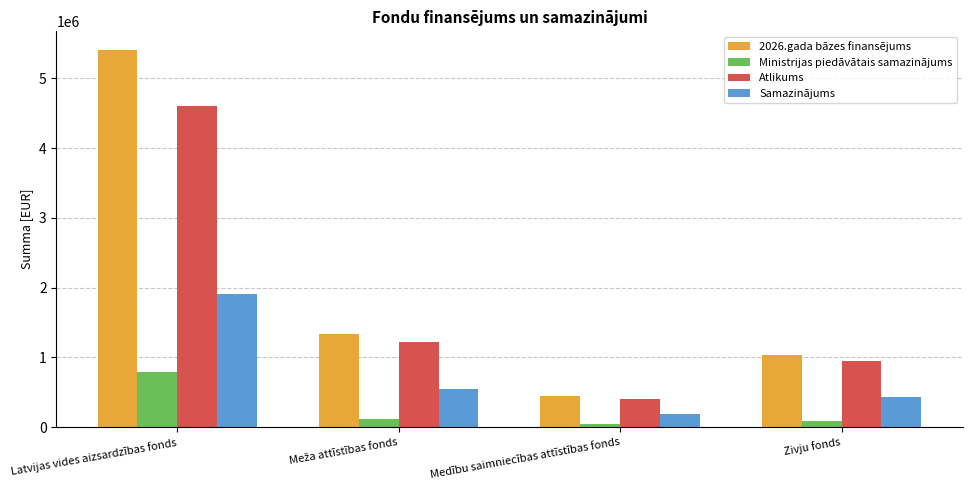

Reading right to left, what are all the values shown in this chart?

2026.gada bāzes finansējums: 1033157.0	438415.0	1328214.0	5402404.0
Ministrijas piedāvātais samazinājums: 88852.0	37704.0	114226.0	794579.0
Atlikums: 944305.0	400711.0	1213988.0	4607825.0
Samazinājums: 427726.5	181503.5	549881.0	1906623.0